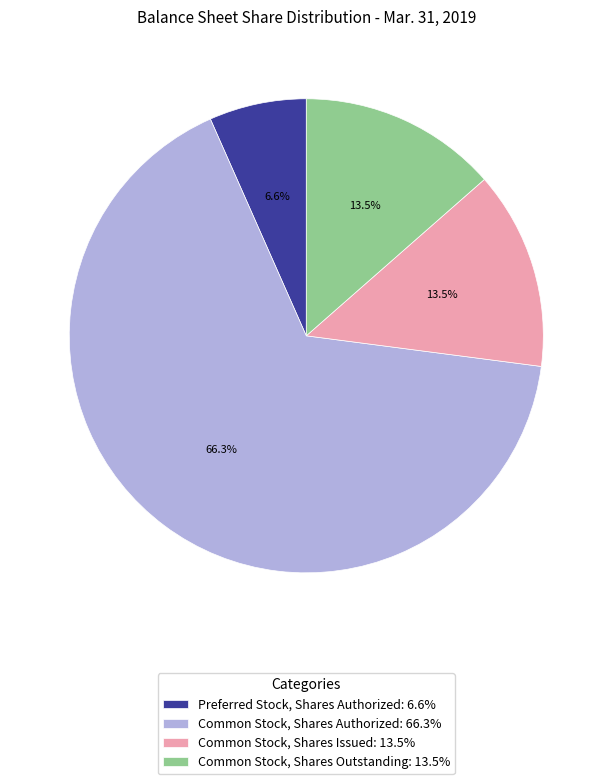

Combined, do Common Stock, Shares Outstanding: 13.5% and Common Stock, Shares Issued: 13.5% account for over 50%?

No